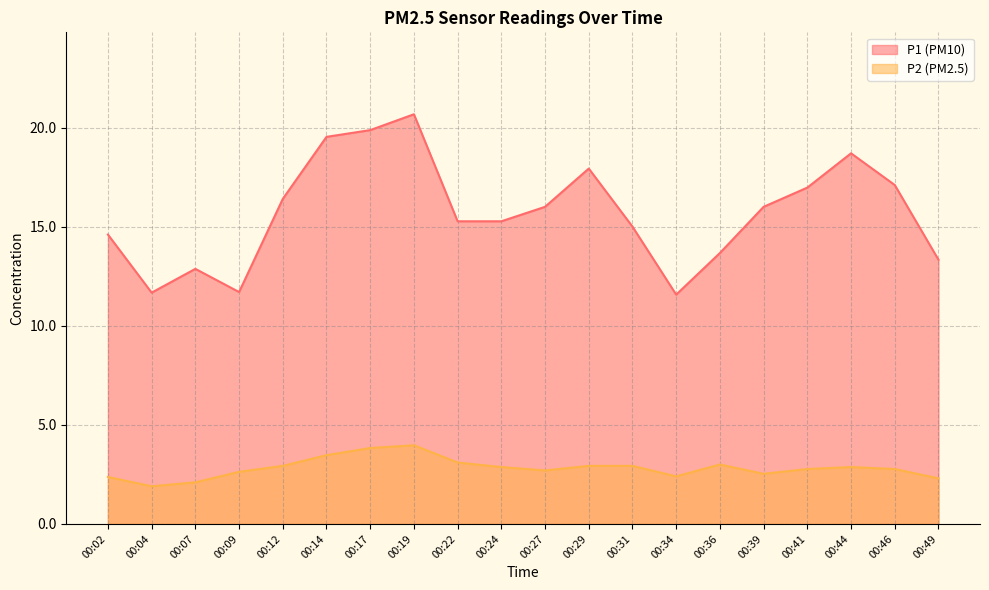

What is the sum of the P2 values at 00:27 and 00:44?

5.6